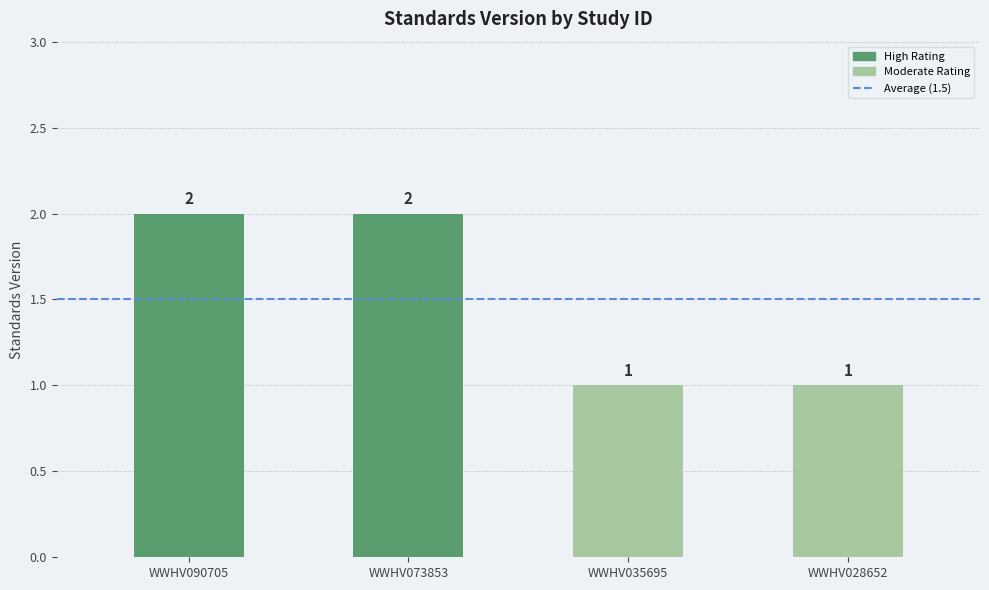

What is the sum of all values?

6